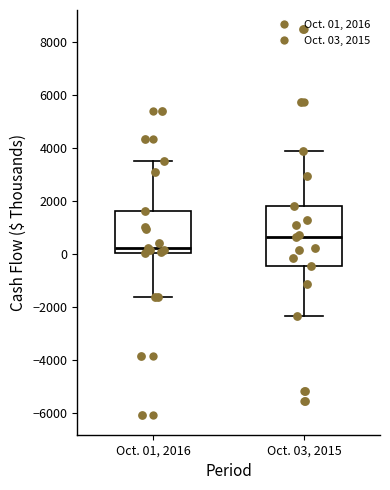

Reading left to right, read every box against the y-axis: the position of its median line, the range the box covers, and the ends of its whiskers. The values are not printed on the chart, so give them approximately, as read against the axis.

Oct. 01, 2016: median 200, box 0 to 1600, whiskers -1600 to 3400
Oct. 03, 2015: median 600, box -400 to 1800, whiskers -2400 to 3800